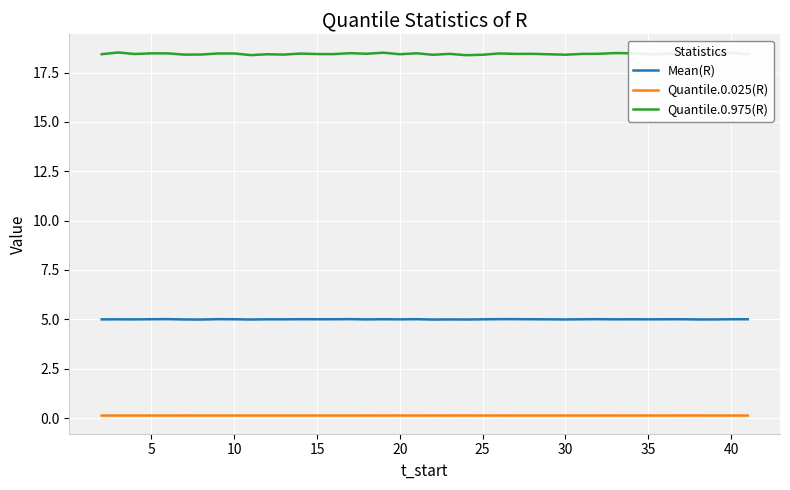

Which series has the largest range (max minus min)?

Quantile.0.975(R)